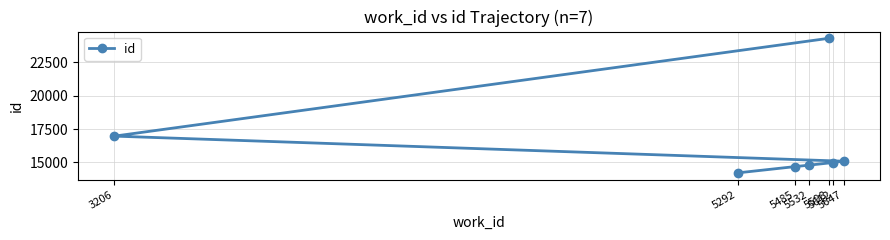

Reading left to right, extract all data points from this chart.

3206=16974	5292=14218	5485=14691	5532=14799	5598=24306	5612=14995	5647=15094